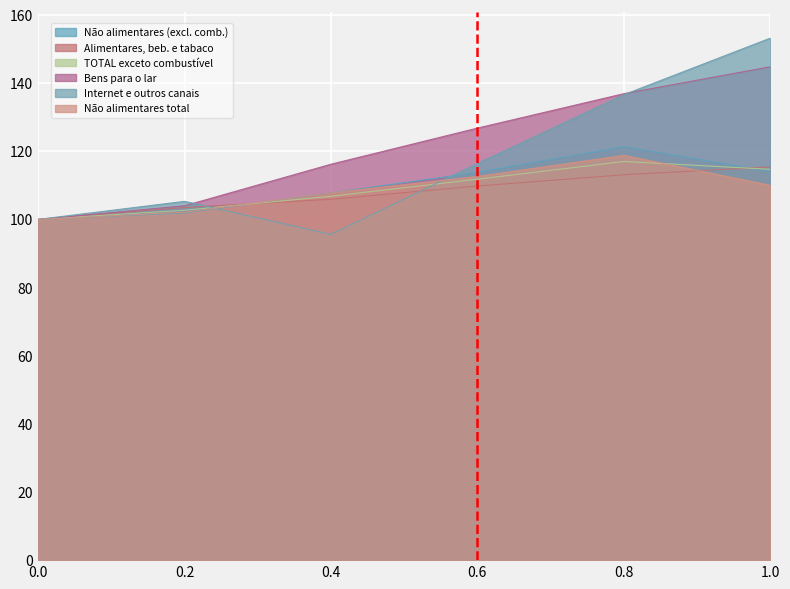

True or false: Alimentares, beb. e tabaco has more than 2 points higher than both neighbors.

False